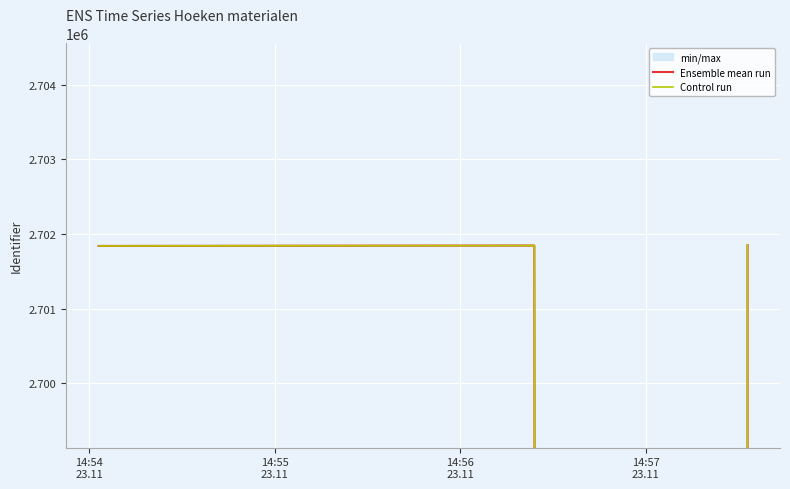

List the series in order of their overall mean, lowest first.

Ensemble mean run, Control run